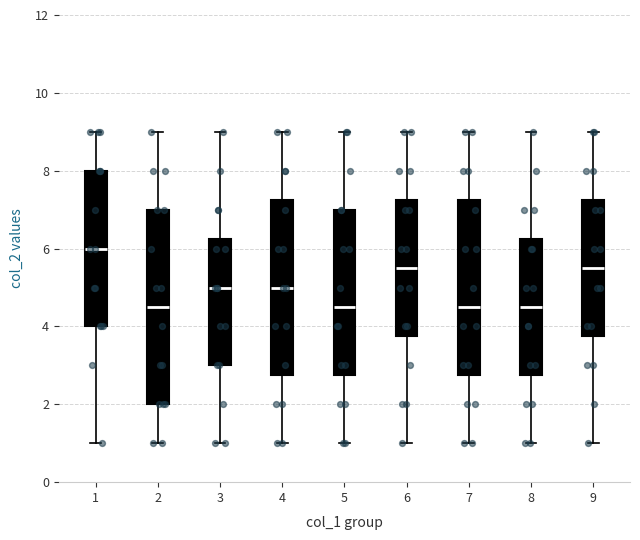

Reading left to right, read every box against the y-axis: the position of its median line, the range the box covers, and the ends of its whiskers. The values are not printed on the chart, so give them approximately, as read against the axis.

1: median 6.0, box 4.0 to 8.0, whiskers 1.0 to 9.0
2: median 4.6, box 2.0 to 7.0, whiskers 1.0 to 9.0
3: median 5.0, box 3.0 to 6.2, whiskers 1.0 to 9.0
4: median 5.0, box 2.8 to 7.2, whiskers 1.0 to 9.0
5: median 4.6, box 2.8 to 7.0, whiskers 1.0 to 9.0
6: median 5.6, box 3.8 to 7.2, whiskers 1.0 to 9.0
7: median 4.6, box 2.8 to 7.2, whiskers 1.0 to 9.0
8: median 4.6, box 2.8 to 6.2, whiskers 1.0 to 9.0
9: median 5.6, box 3.8 to 7.2, whiskers 1.0 to 9.0